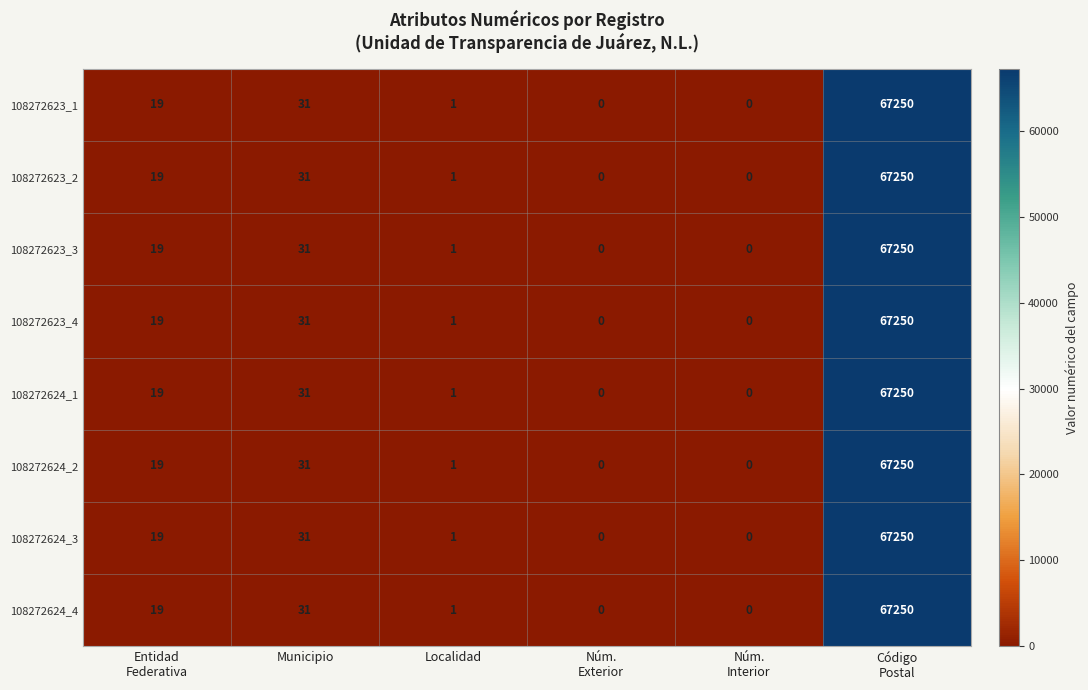

At which label is 108272623_1 closest to 33625?

Municipio